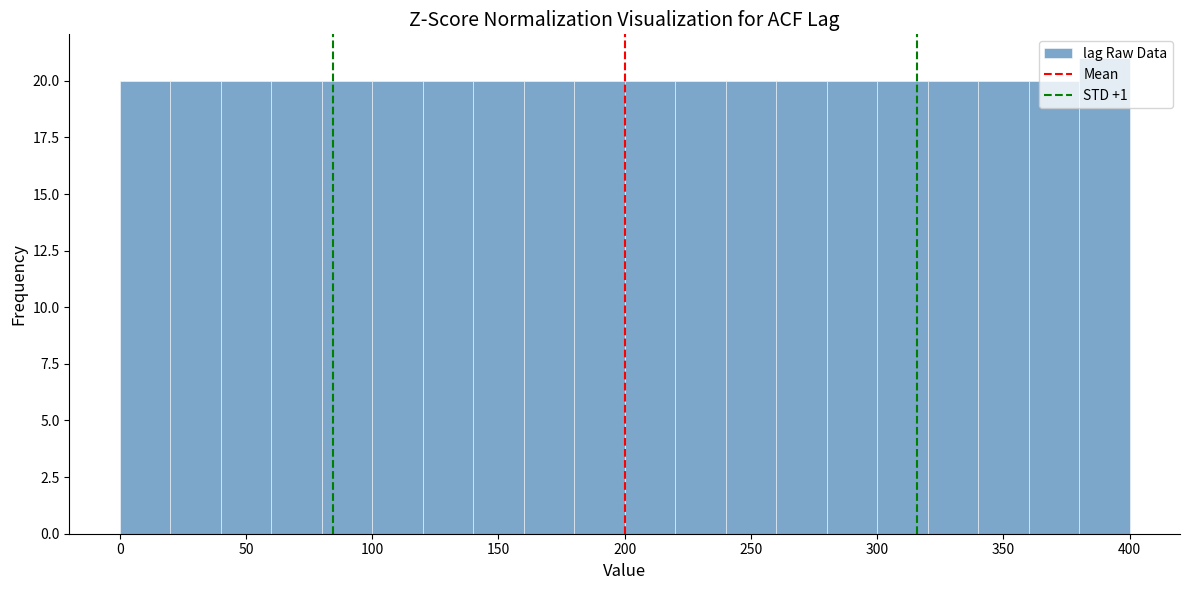

What is the height of the bar covering 280 to 300 on the x-axis? The values are not printed on the chart, so give them approximately, as read against the axis.

20